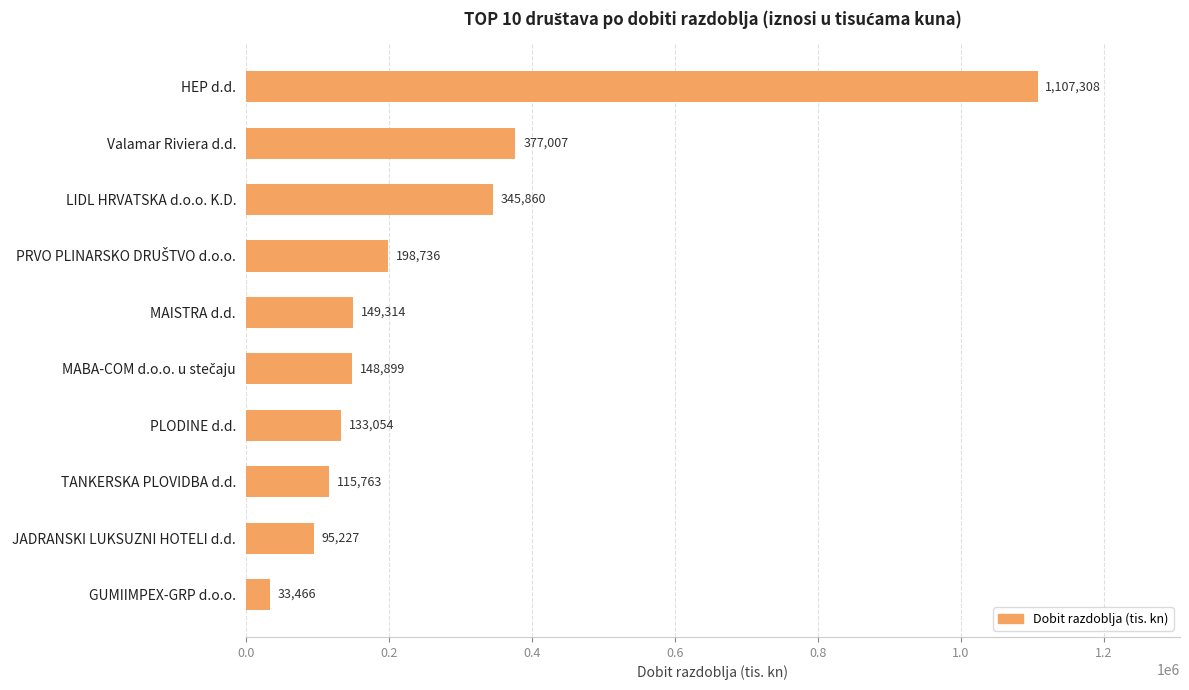

What position from the bottom is TANKERSKA PLOVIDBA d.d.?

3